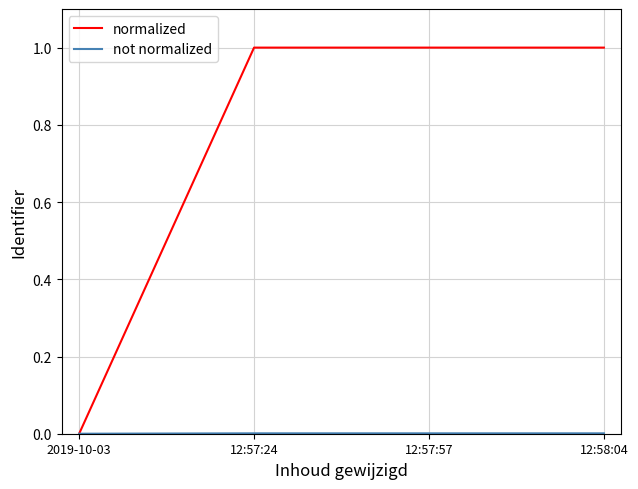

The normalized series shows 1.0 at 12:58:04. True or false?

True